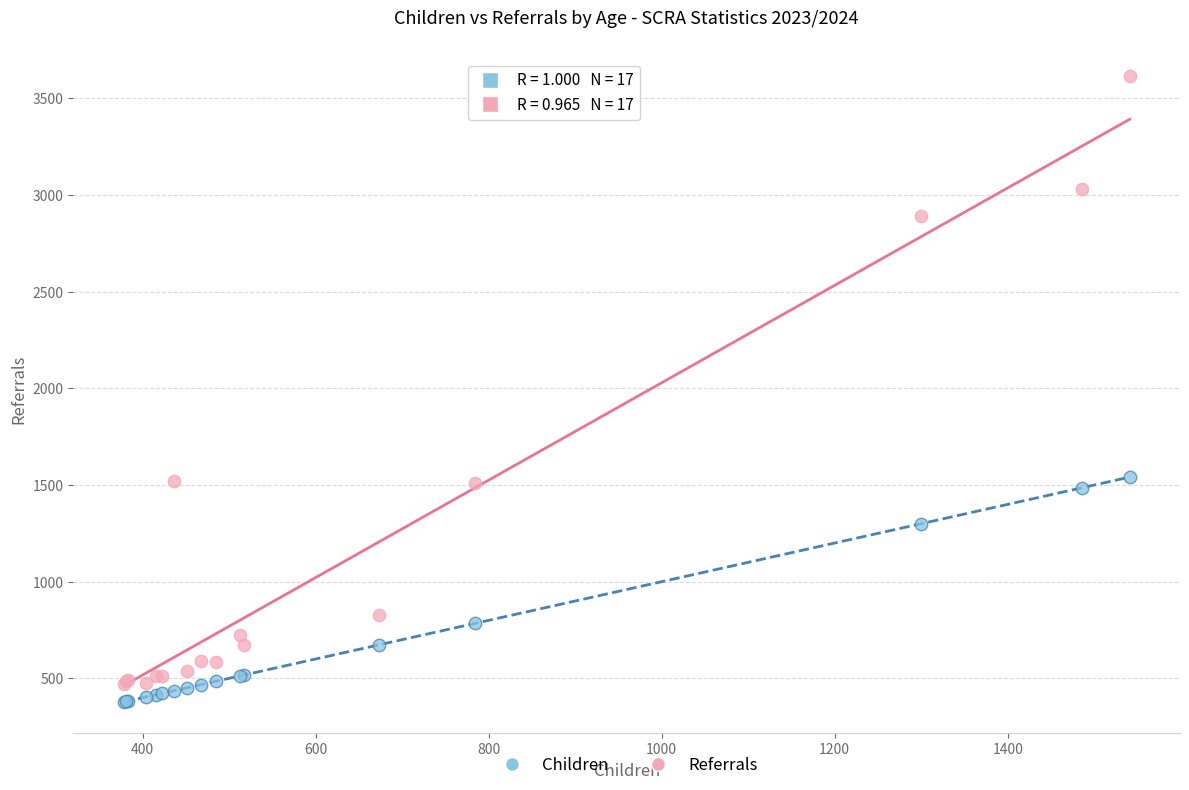

In the Children series, what Y value is closest to 959?

784